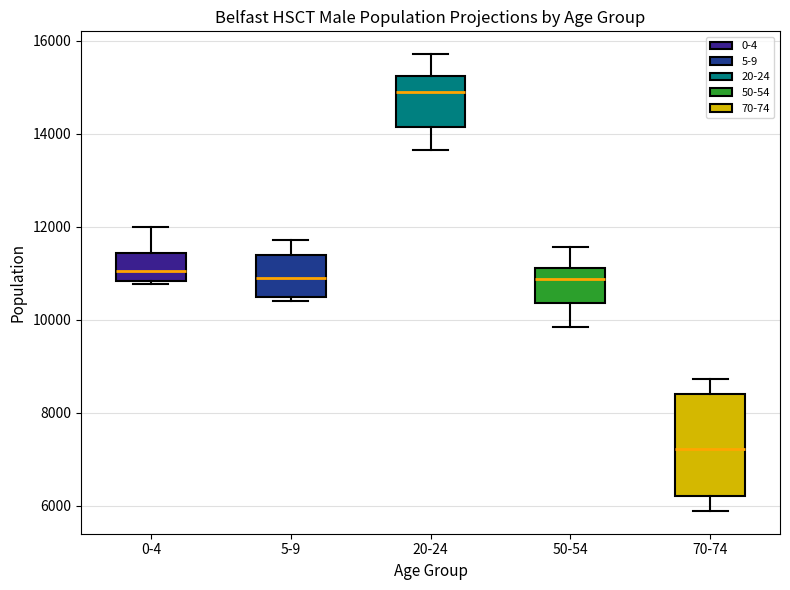

Reading left to right, read every box against the y-axis: the position of its median line, the range the box covers, and the ends of its whiskers. The values are not printed on the chart, so give them approximately, as read against the axis.

0-4: median 11000, box 10800 to 11400, whiskers 10800 (just below the box's lower edge) to 12000
5-9: median 10800, box 10400 to 11400, whiskers 10400 (just below the box's lower edge) to 11800
20-24: median 15000, box 14200 to 15200, whiskers 13600 to 15800
50-54: median 10800, box 10400 to 11200, whiskers 9800 to 11600
70-74: median 7200, box 6200 to 8400, whiskers 5800 to 8800